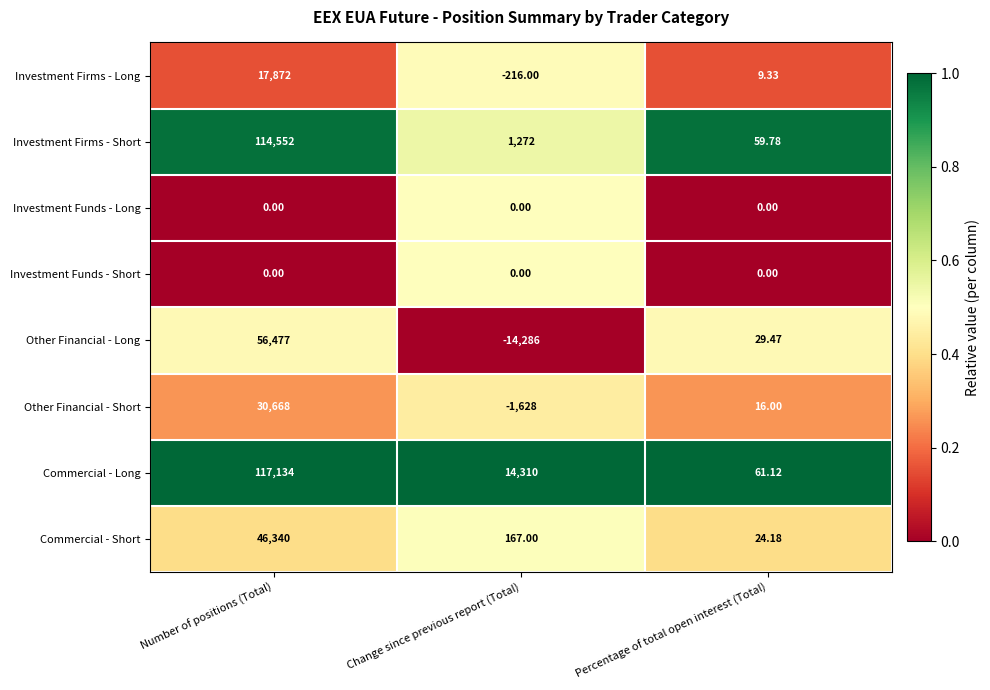

Which category has the highest value in the Commercial - Short series?

Number of positions (Total)